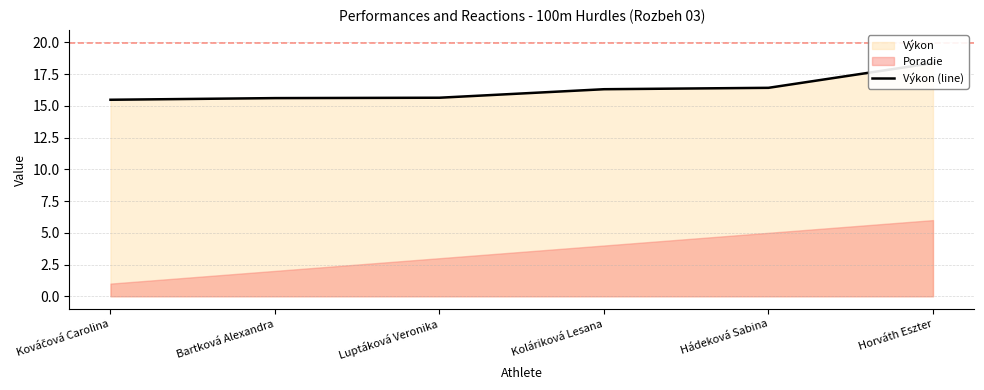

What is the label of the 5th point from the right?

Bartková Alexandra